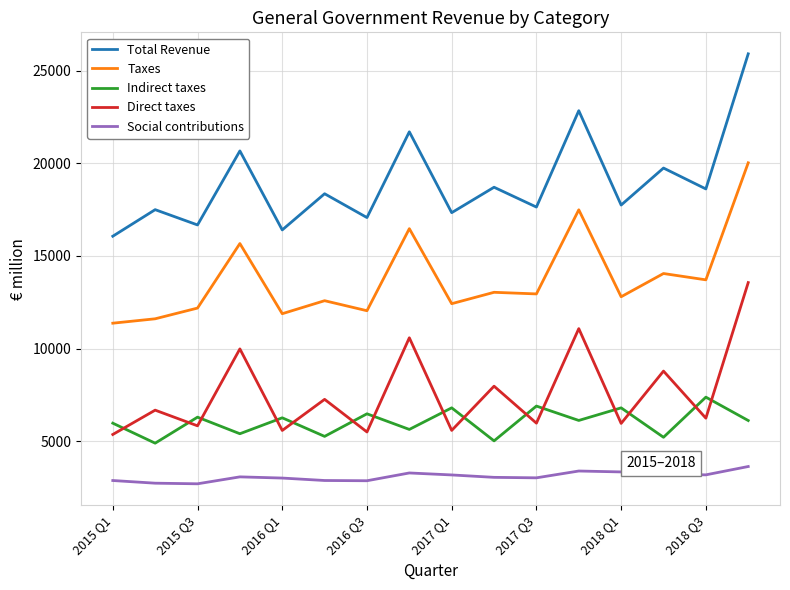

Rank the series by their maximum value, from highest to lowest.

Total Revenue, Taxes, Direct taxes, Indirect taxes, Social contributions